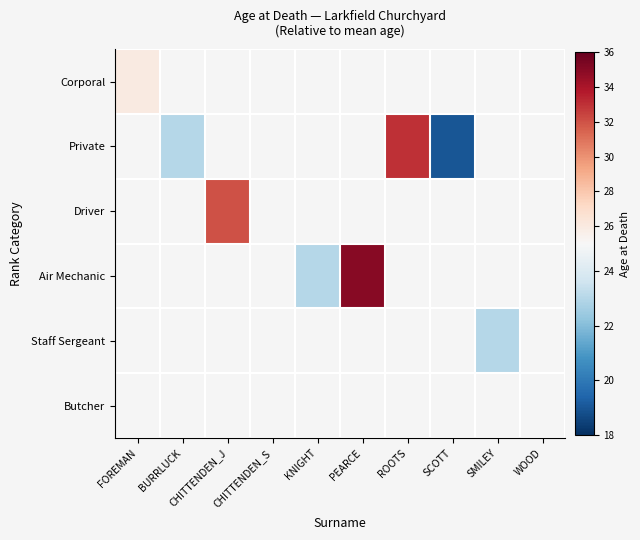

What is the maximum value shown in the chart?

35.0